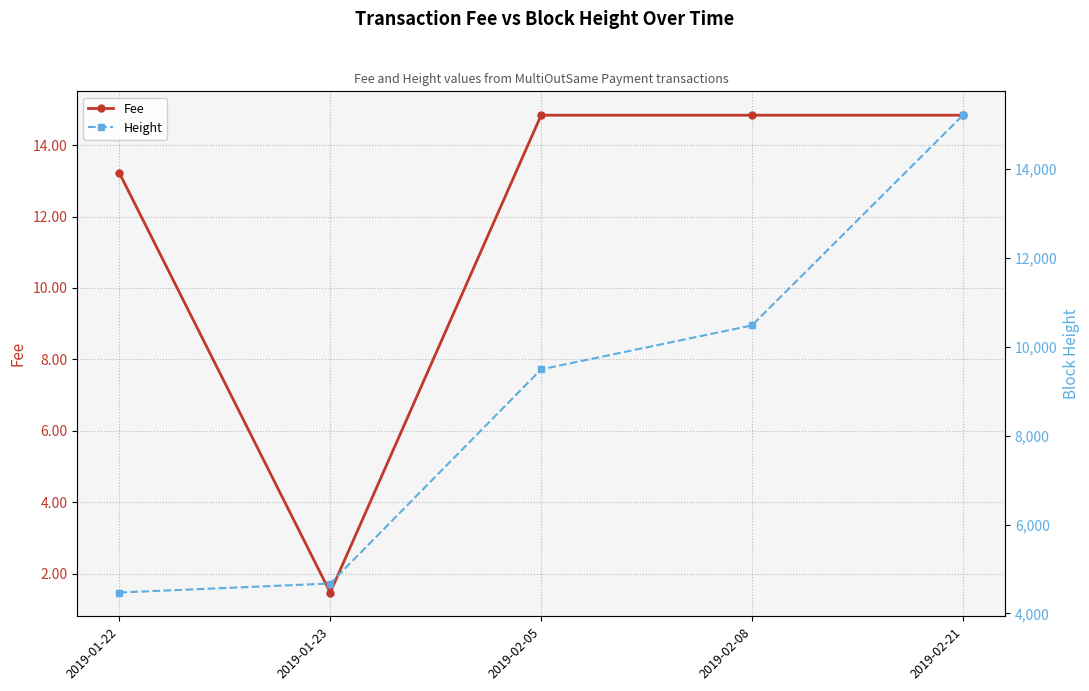

Which category has the highest value across all series?

2019-02-21